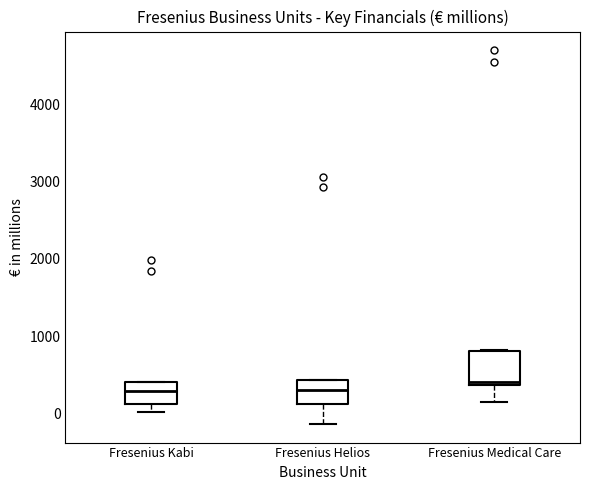

Where is the lower edge of the box for Fresenius Helios on the y-axis? The values are not printed on the chart, so give them approximately, as read against the axis.

100